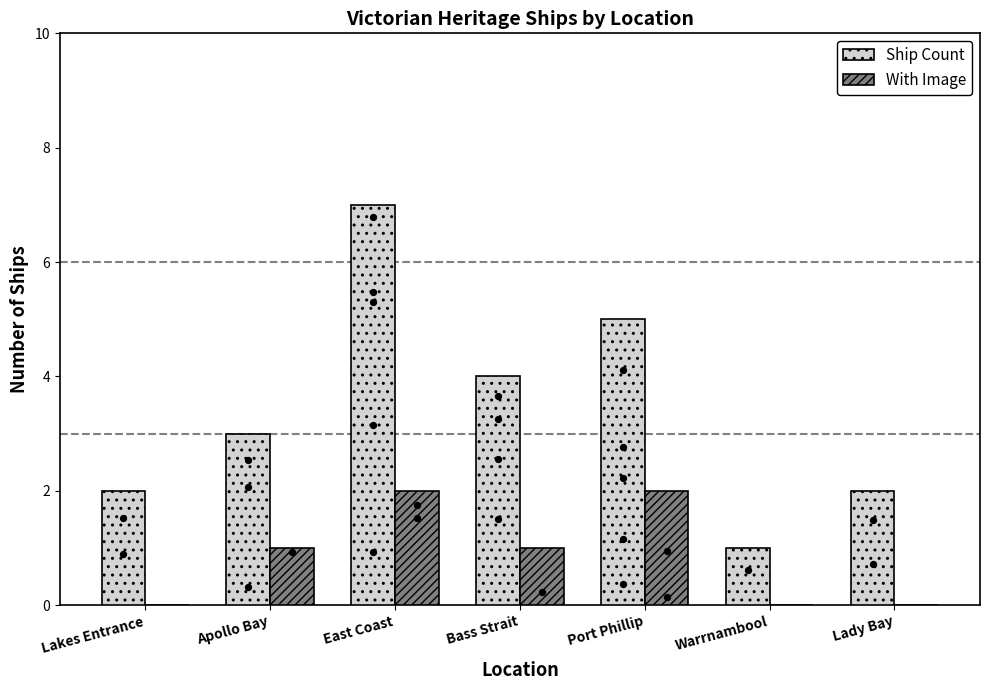

Is the value of Ship Count at Warrnambool greater than the value of With Image at East Coast?

No